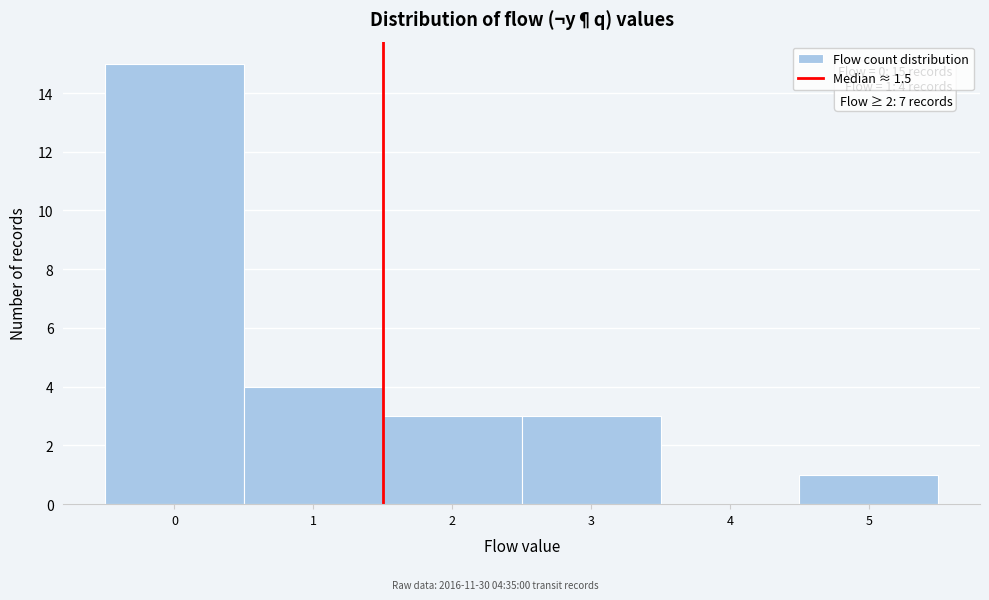

Which range on the x-axis has the tallest bar?

-0.5 to 0.5